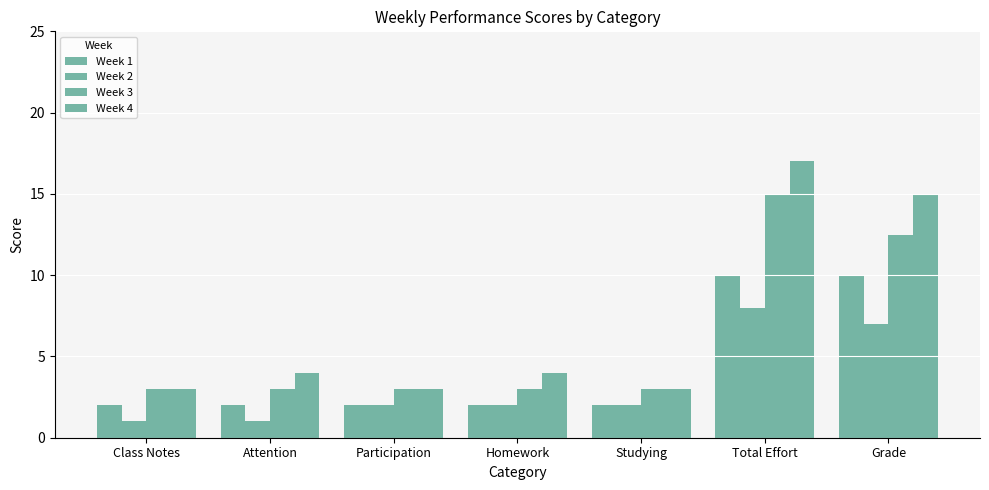

What is the value of the Week 4 bar at the 7th from the left?

15.0